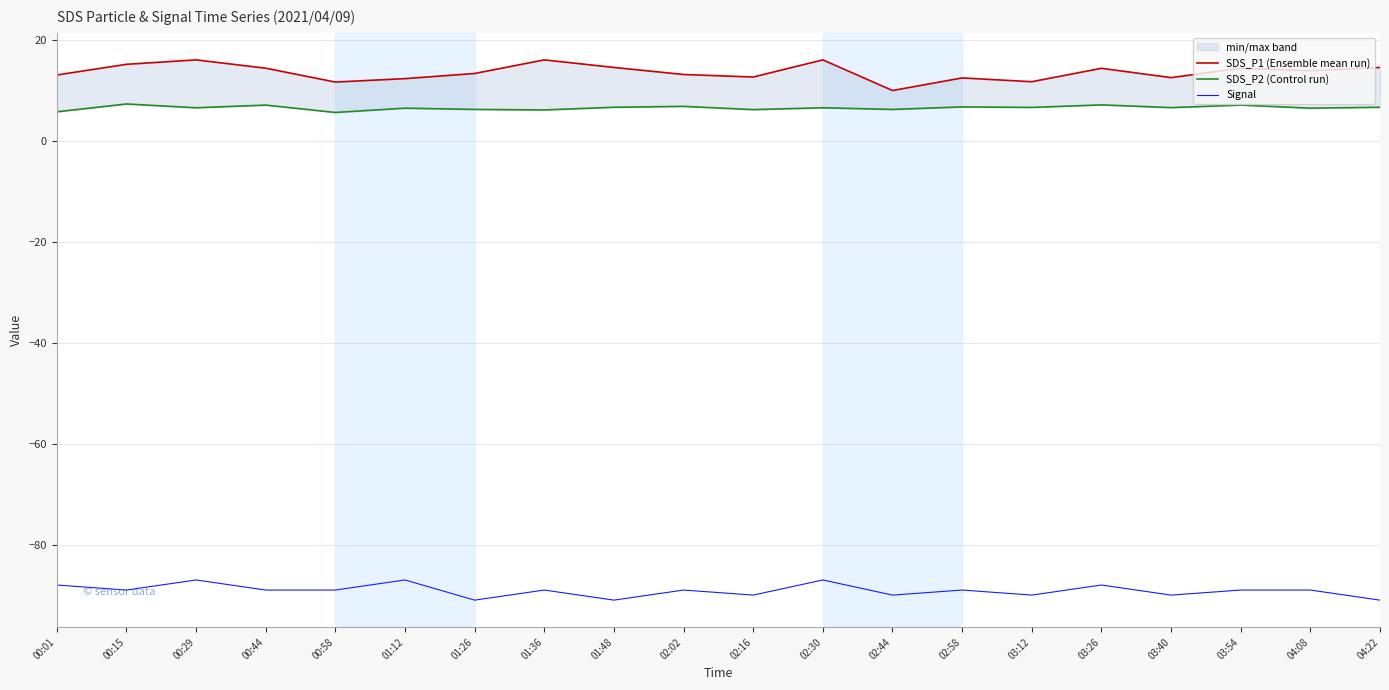

How many lines are shown in the chart?

3